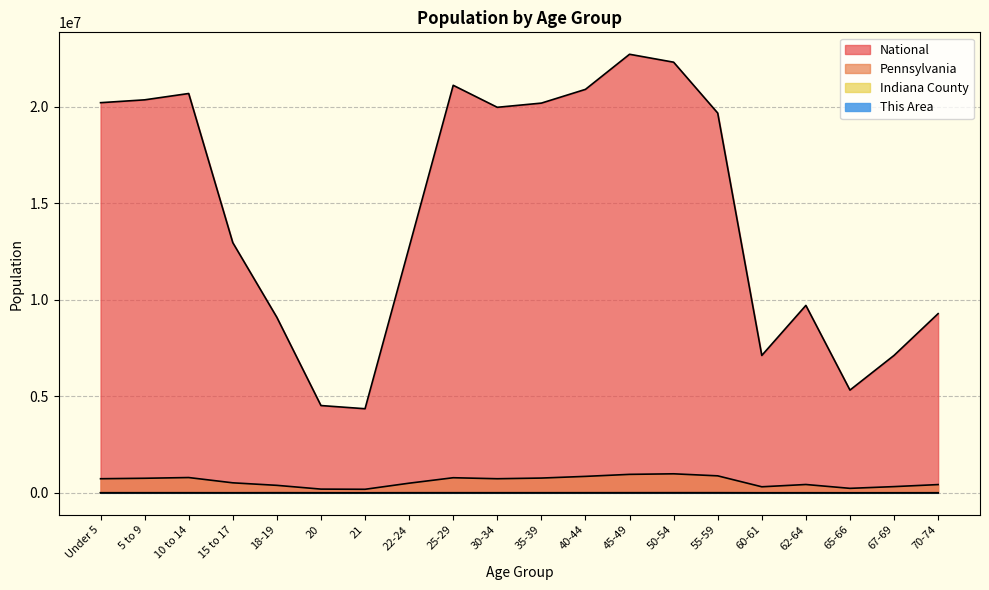

Does the chart display data point markers on the line(s)?

No